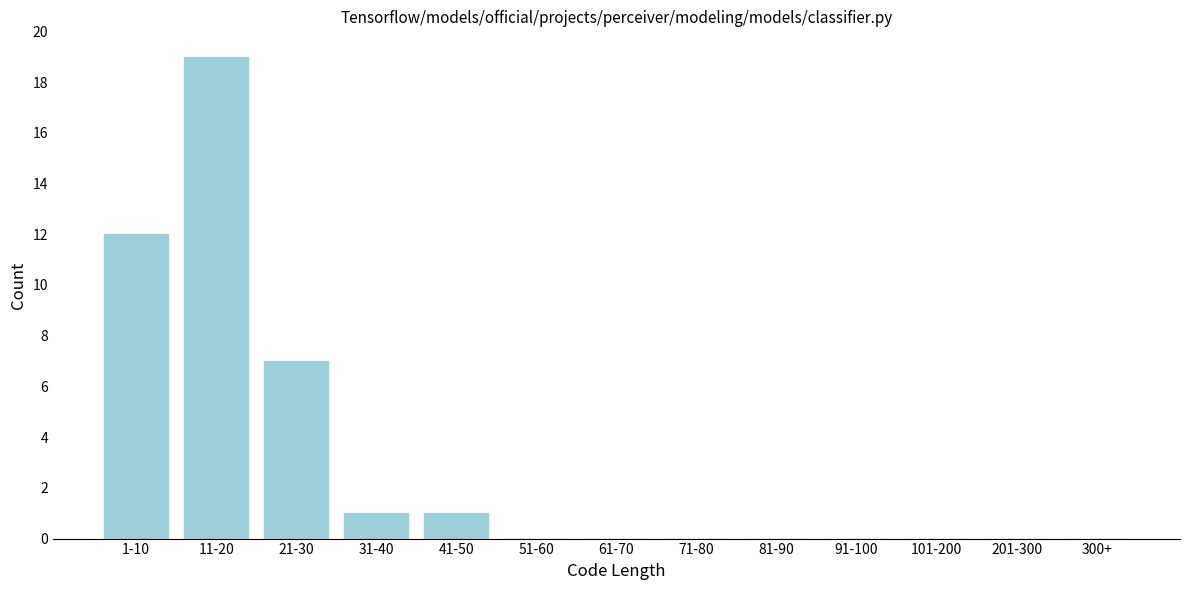

Reading right to left, extract all data points from this chart.

300+=0	201-300=0	101-200=0	91-100=0	81-90=0	71-80=0	61-70=0	51-60=0	41-50=1	31-40=1	21-30=7	11-20=19	1-10=12